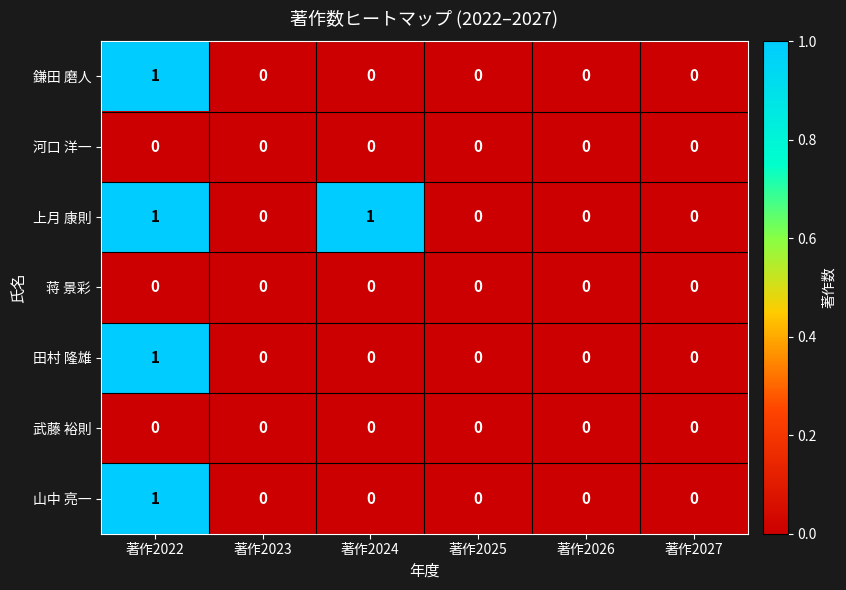

The value of 武藤 裕則 at 著作2022 is 0. True or false?

True